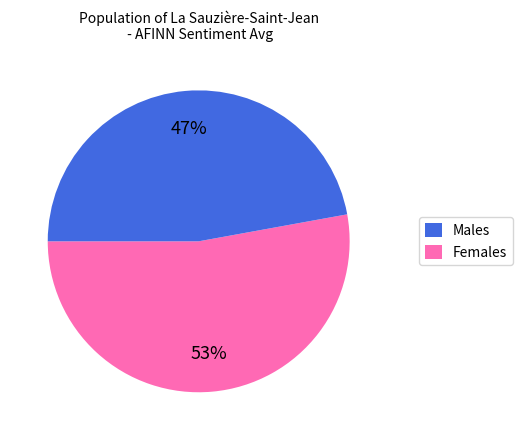

To the nearest percent, what is the difference between the largest and smallest slice percentages?

6%